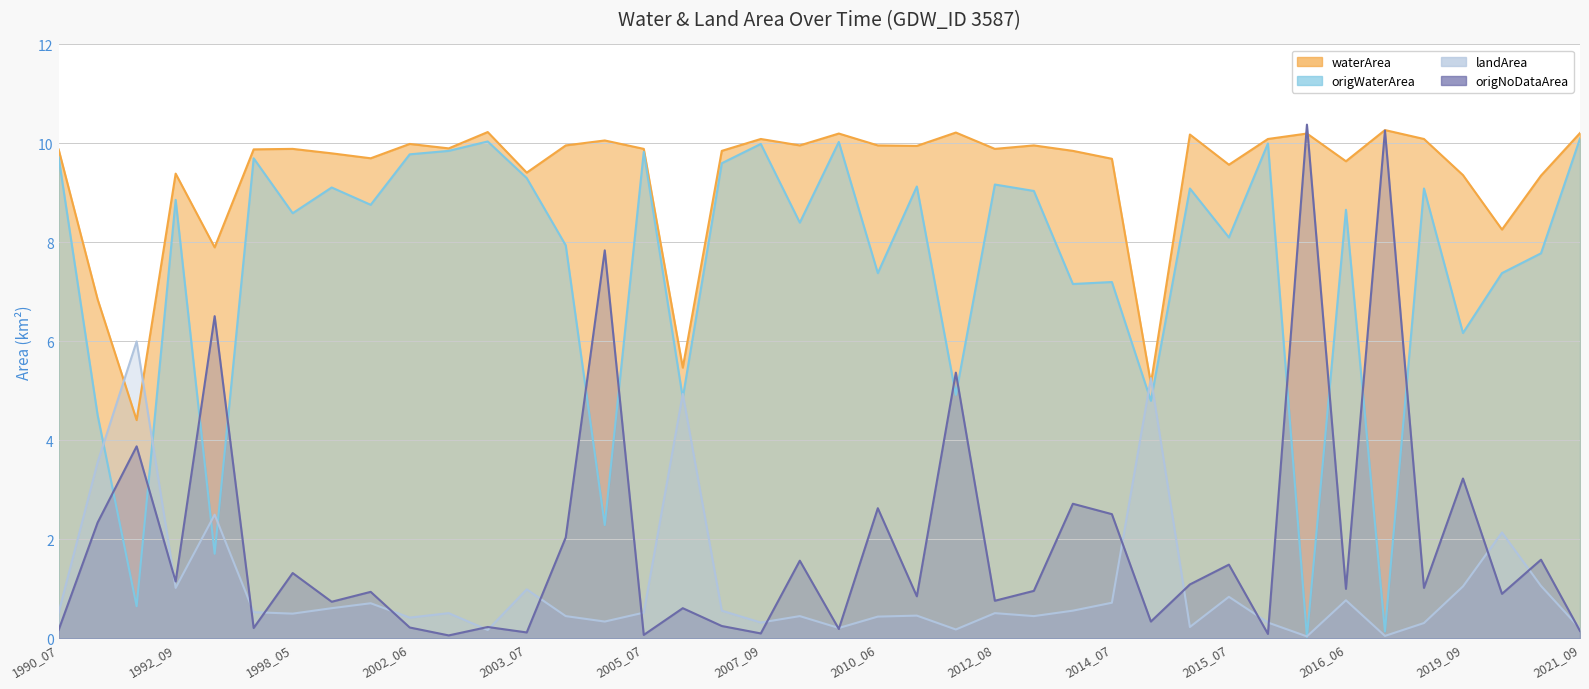

Count the number of categories in the chart.

40